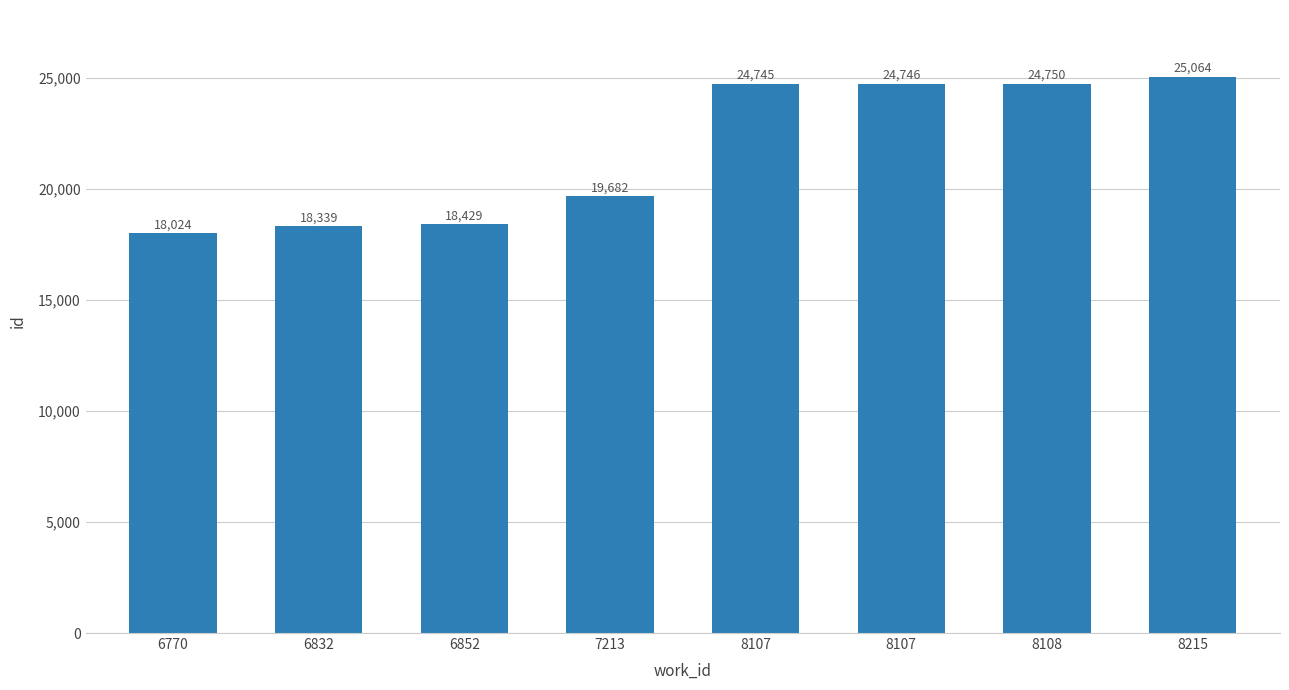

What is the greatest value displayed?

25064